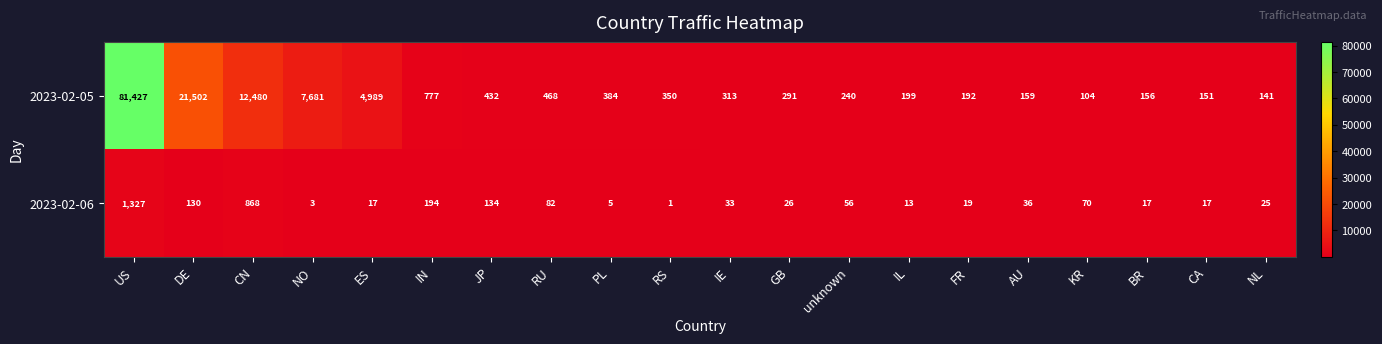

What is the highest value of the 2023-02-06 series?

1327